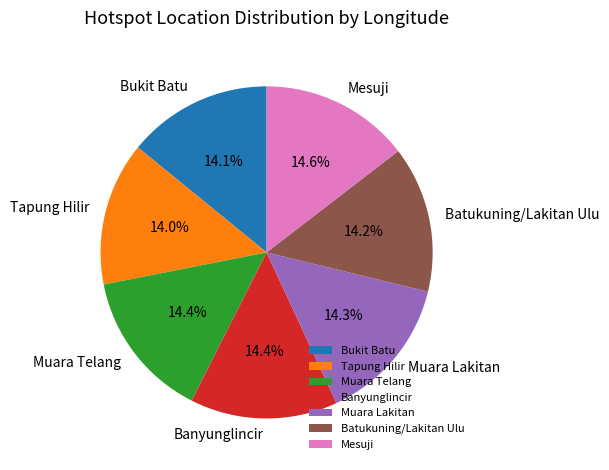

To the nearest percent, what percentage of the pie is Banyunglincir?

14%